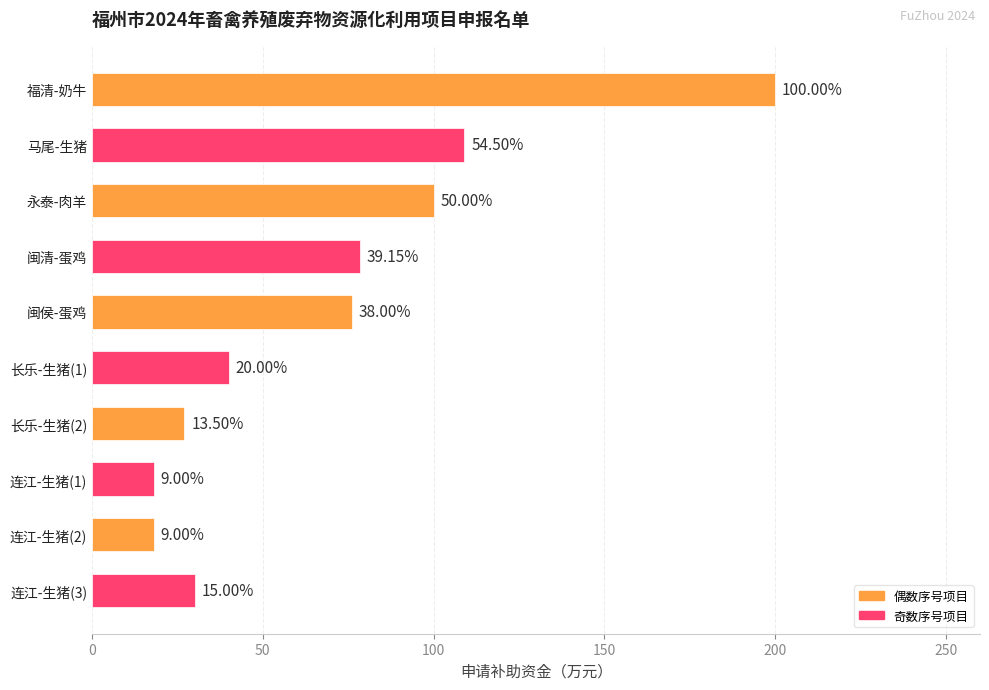

True or false: the data shows 12.1 at 连江-生猪(1).

False